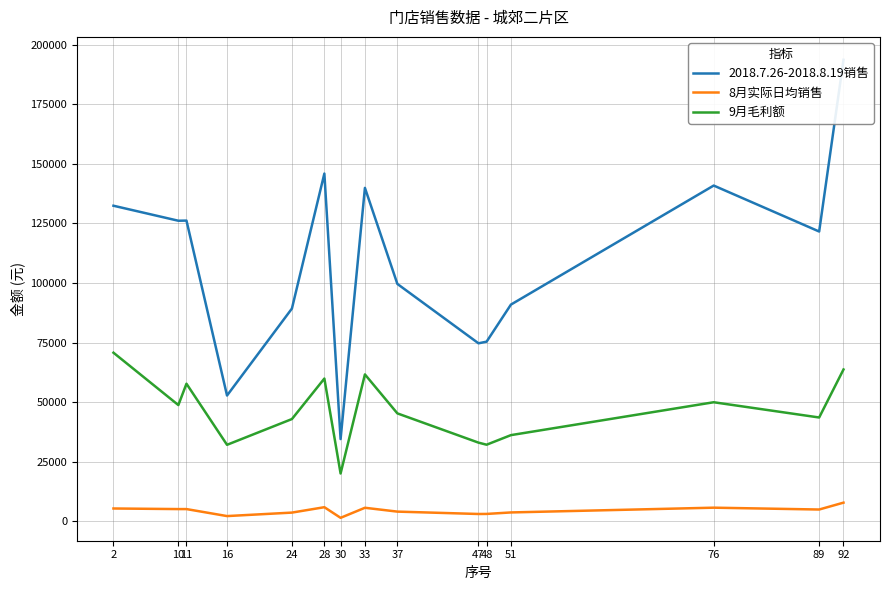

Does the chart display data point markers on the line(s)?

No